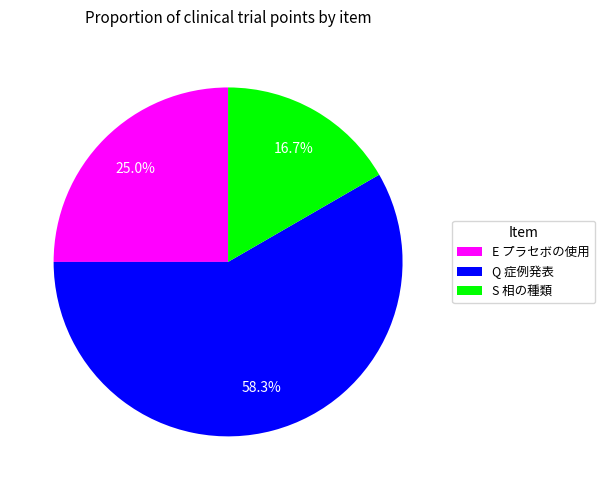

Between Q 症例発表 and S 相の種類, which is larger?

Q 症例発表